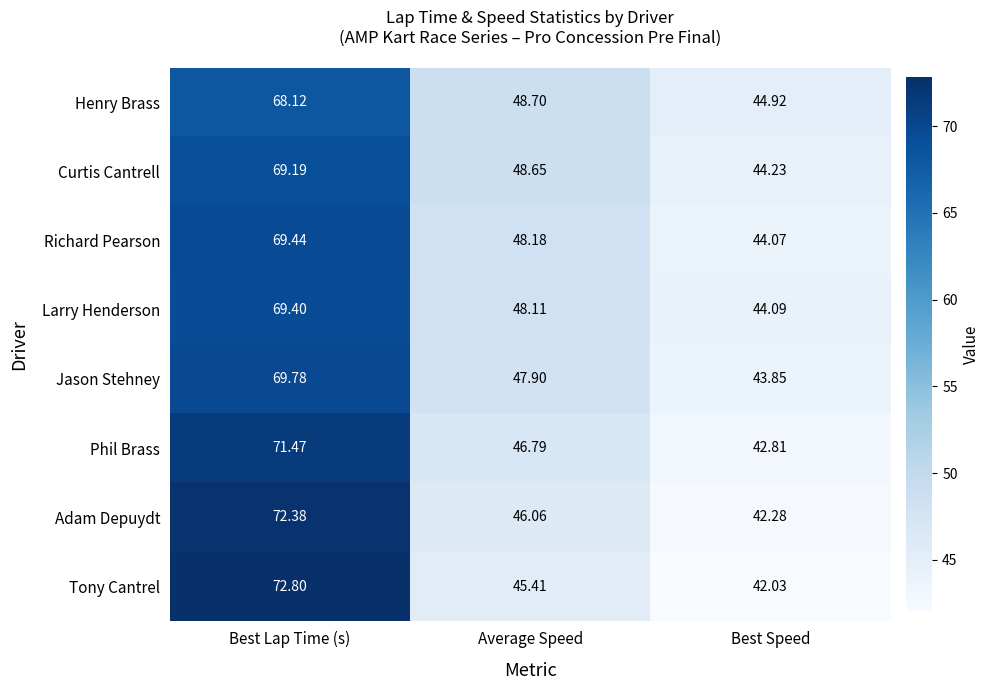

Is the value of Richard Pearson at Average Speed greater than the value of Tony Cantrel at Best Lap Time (s)?

No